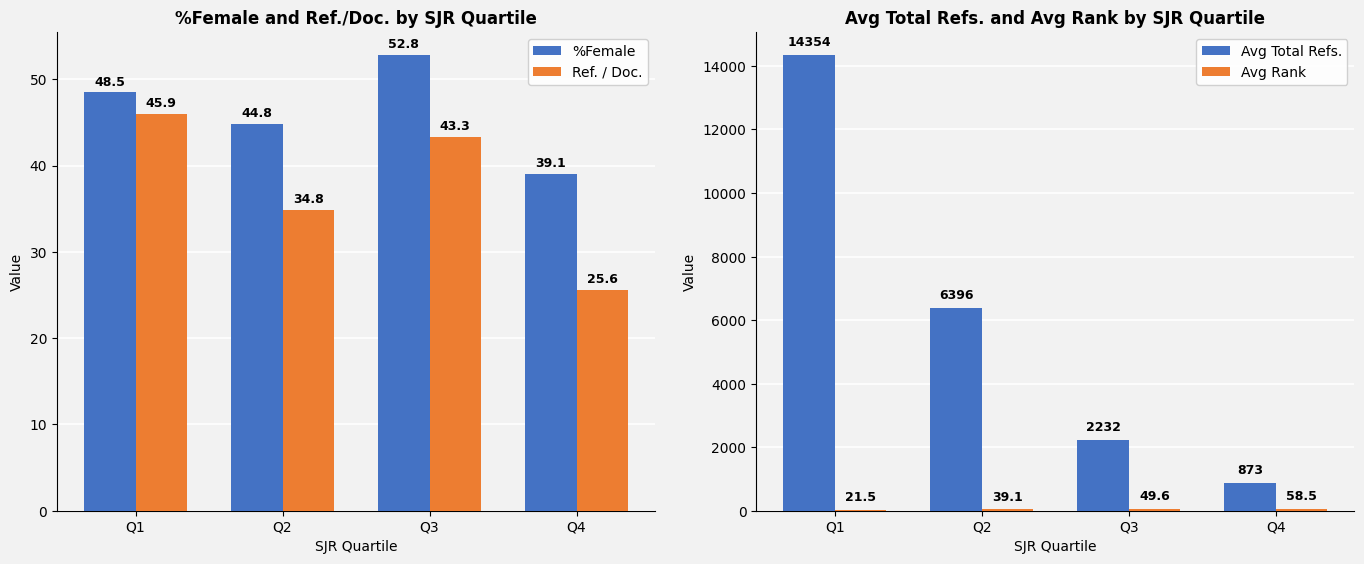

The value of Avg Total Refs. at Q4 is 873.2. True or false?

True